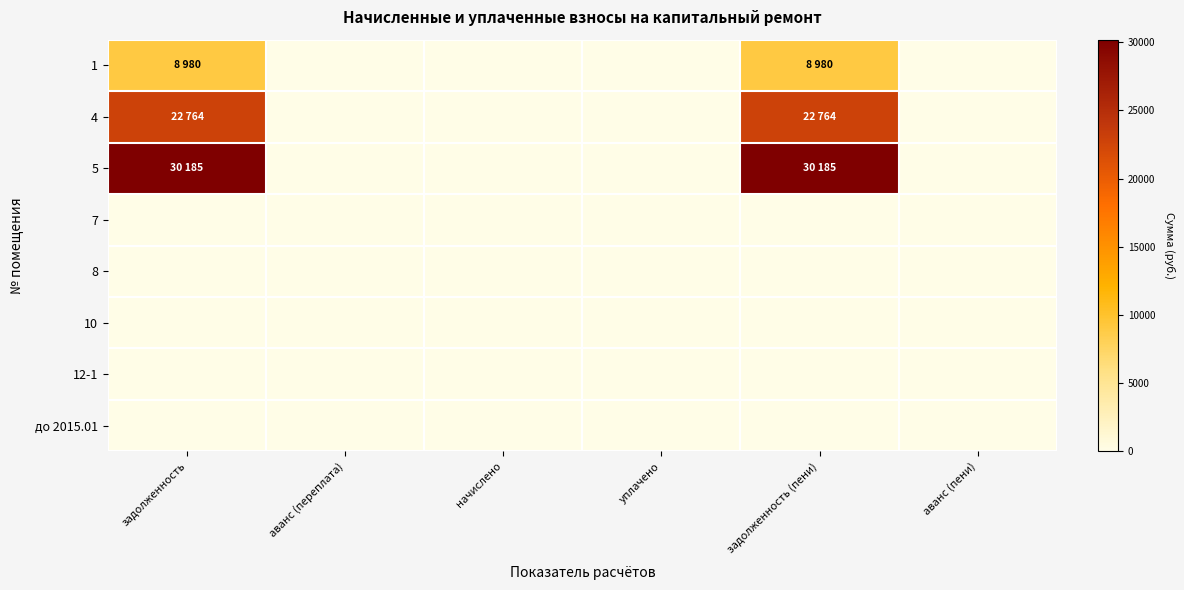

Rank the series by their maximum value, from lowest to highest.

7, 8, 10, 12-1, до 2015.01, 1, 4, 5